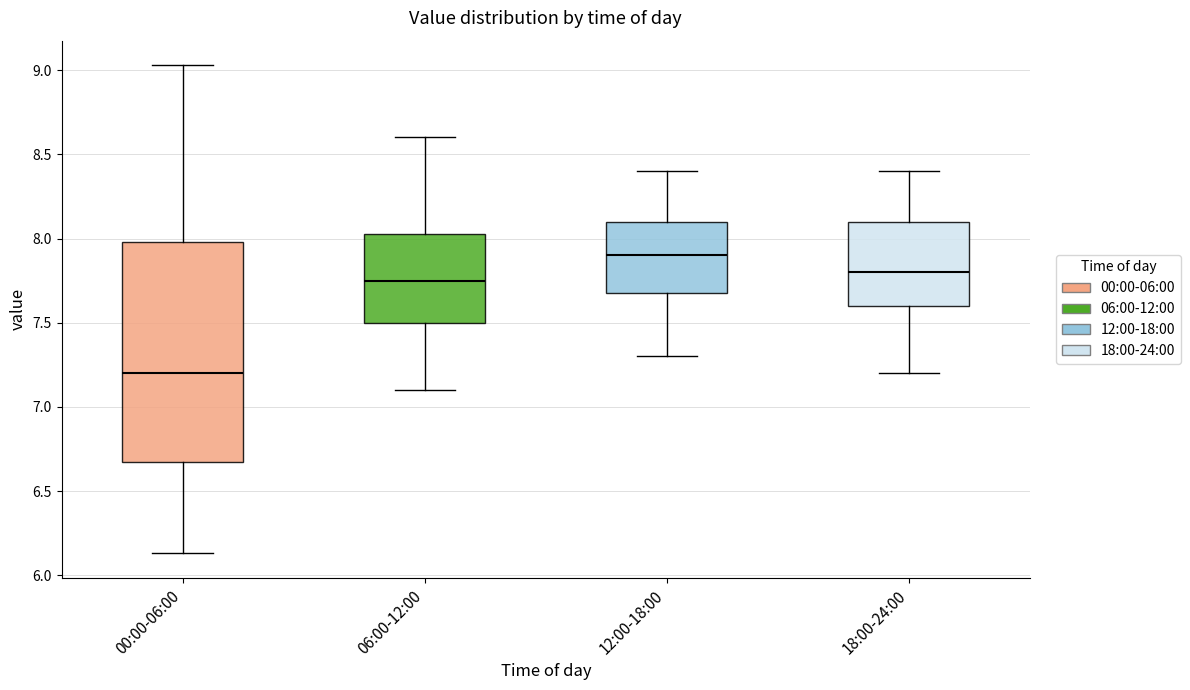

Which box is the tallest, from its lower edge to its upper edge?

00:00-06:00